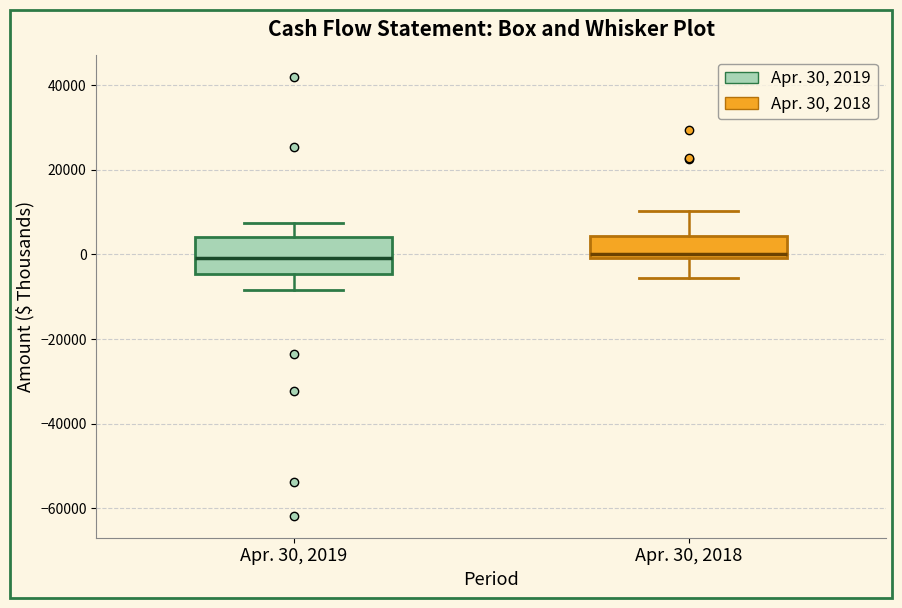

Which box is the tallest, from its lower edge to its upper edge?

Apr. 30, 2019